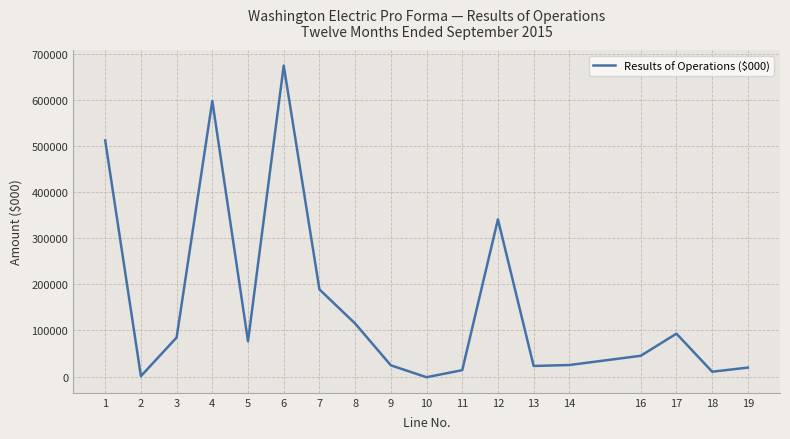

At which label is the value closest to 336336?

12